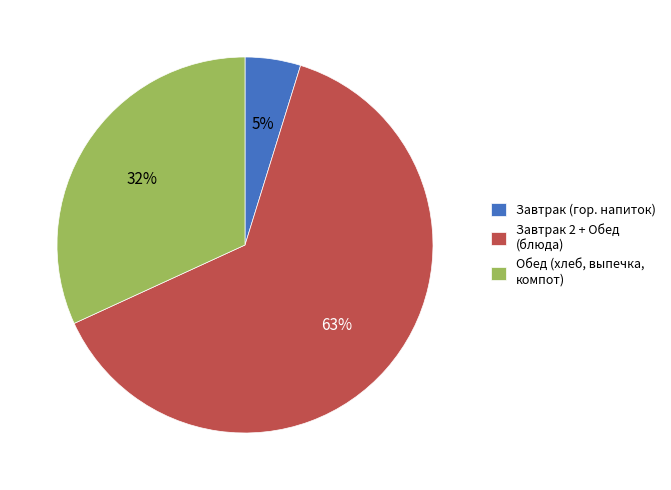

Is the sum of Завтрак (гор. напиток) and Обед (хлеб, выпечка, компот) greater than half?

No